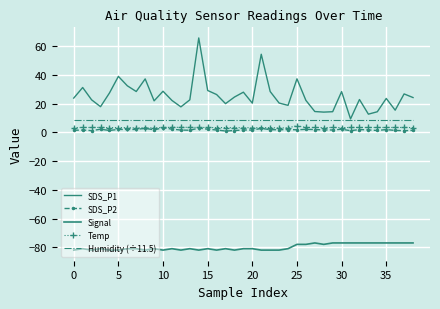

How many distinct data groups are displayed?

5